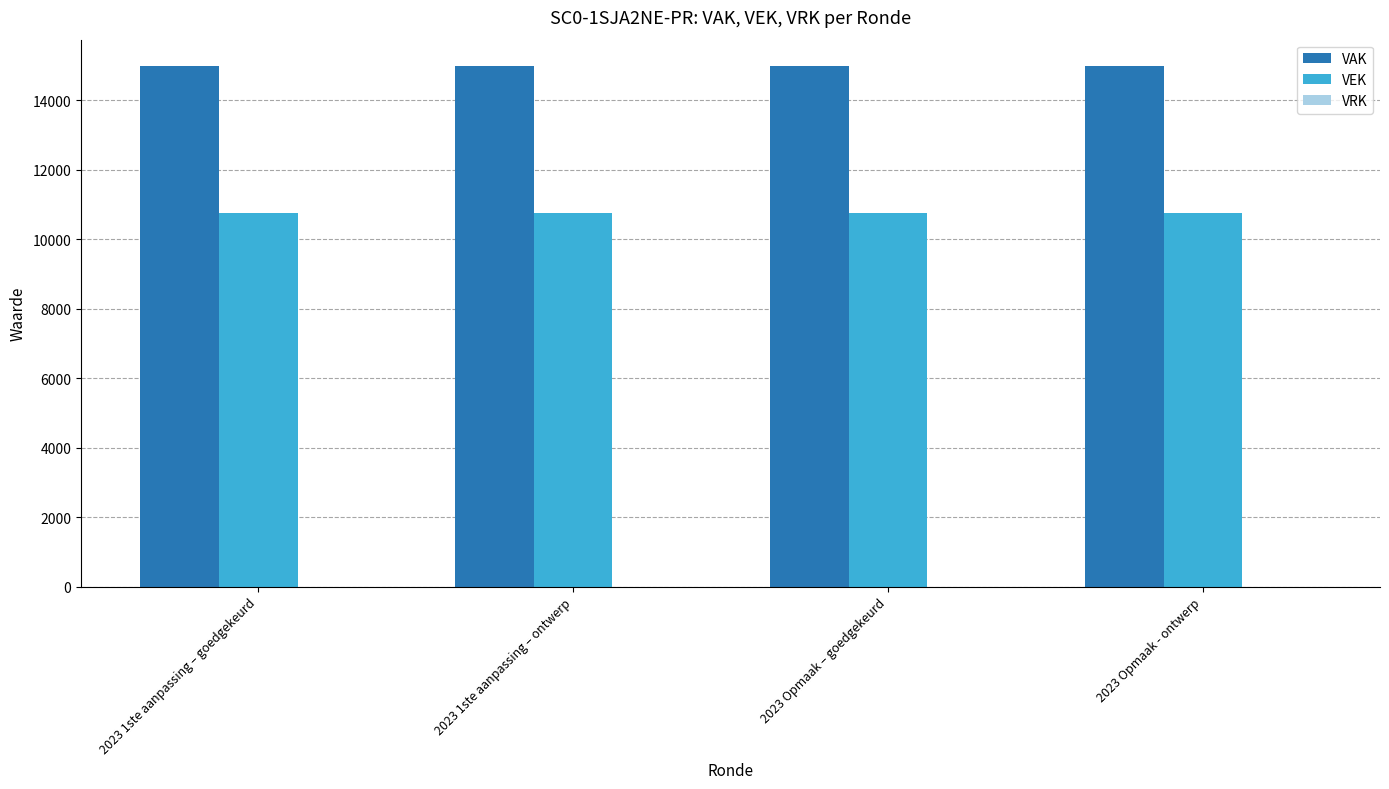

What is the label of the 3rd bar from the right?

2023 1ste aanpassing – ontwerp